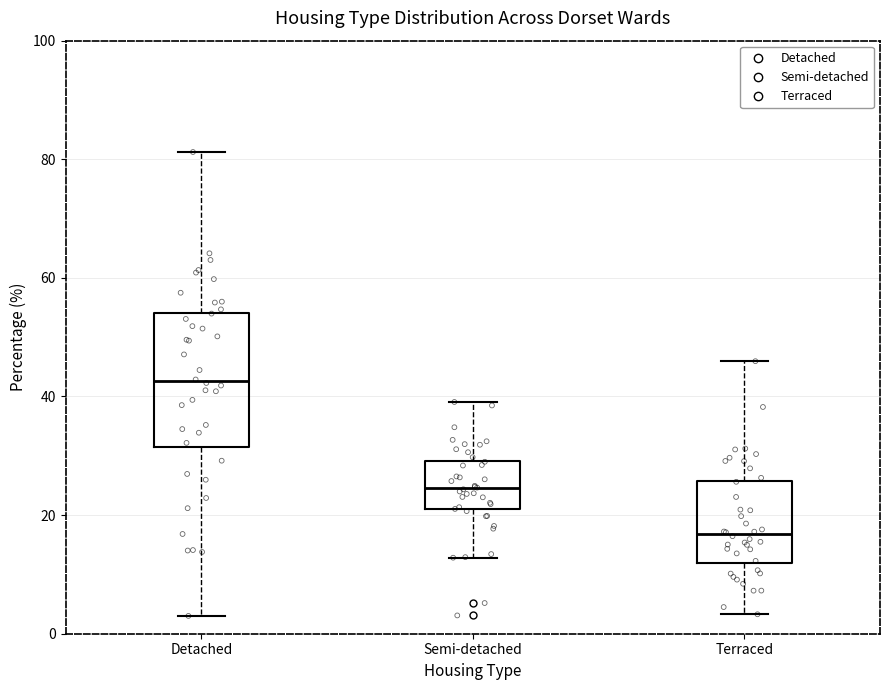

Comparing the boxes themselves (not the whiskers), which one is the tallest?

Detached